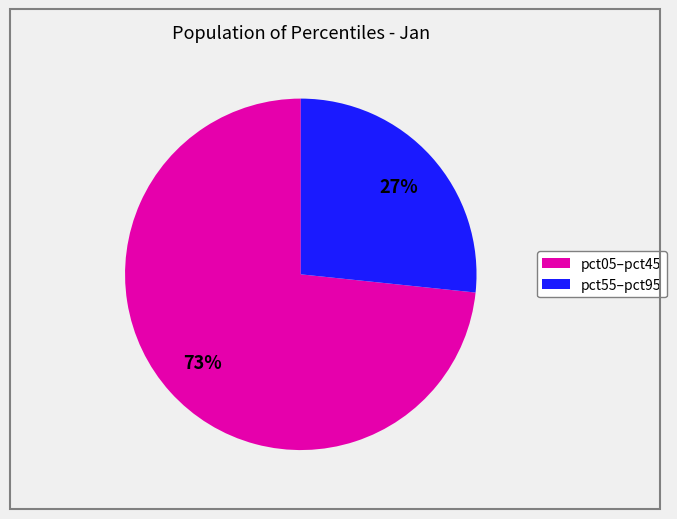

Is there any slice that represents more than half of the pie?

Yes